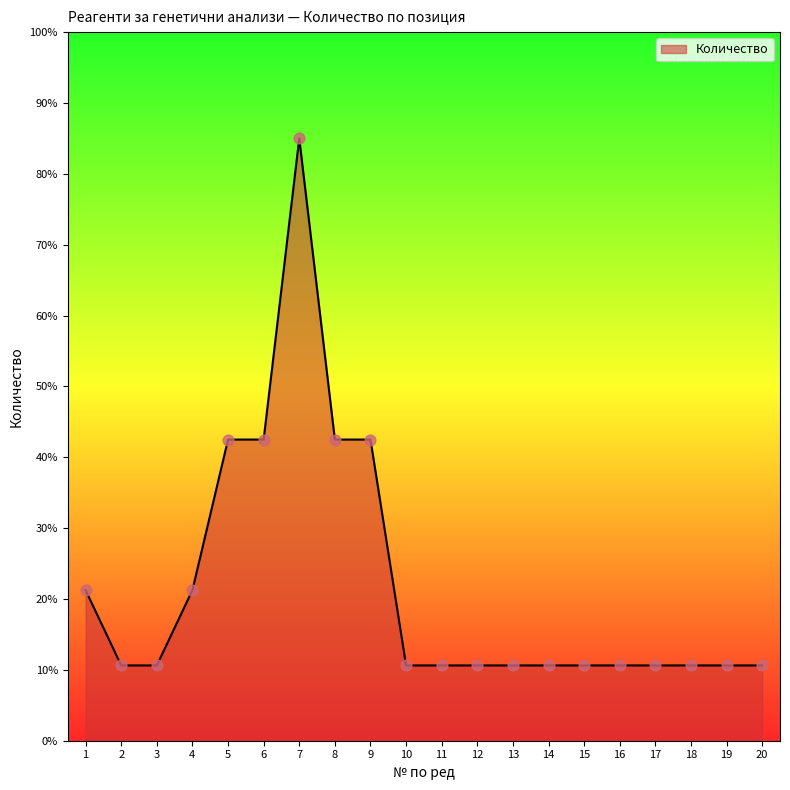

What is the ratio of the value at 4 to the value at 14?

2.0